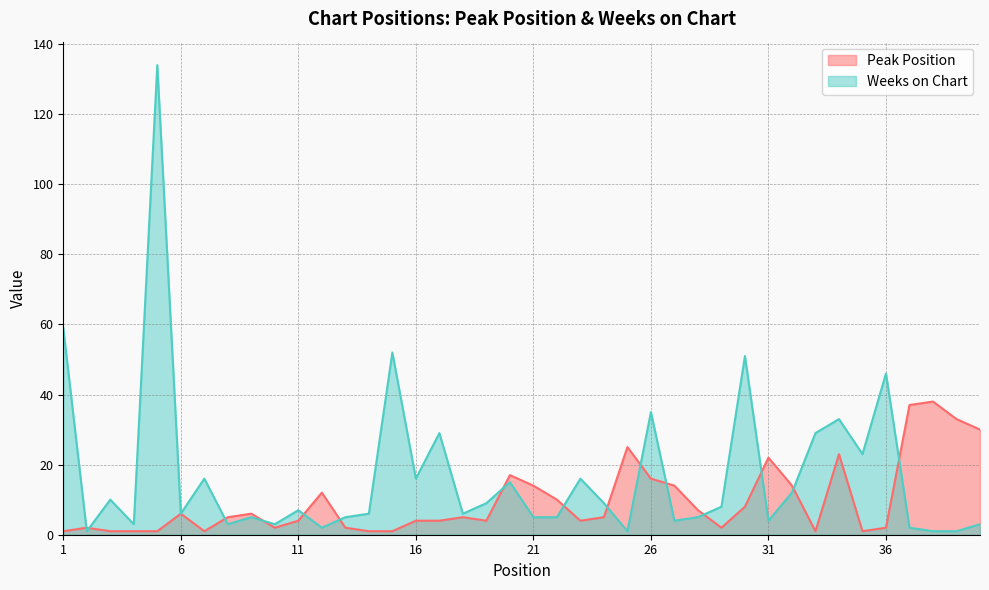

Which category has the lowest value across all series?

1